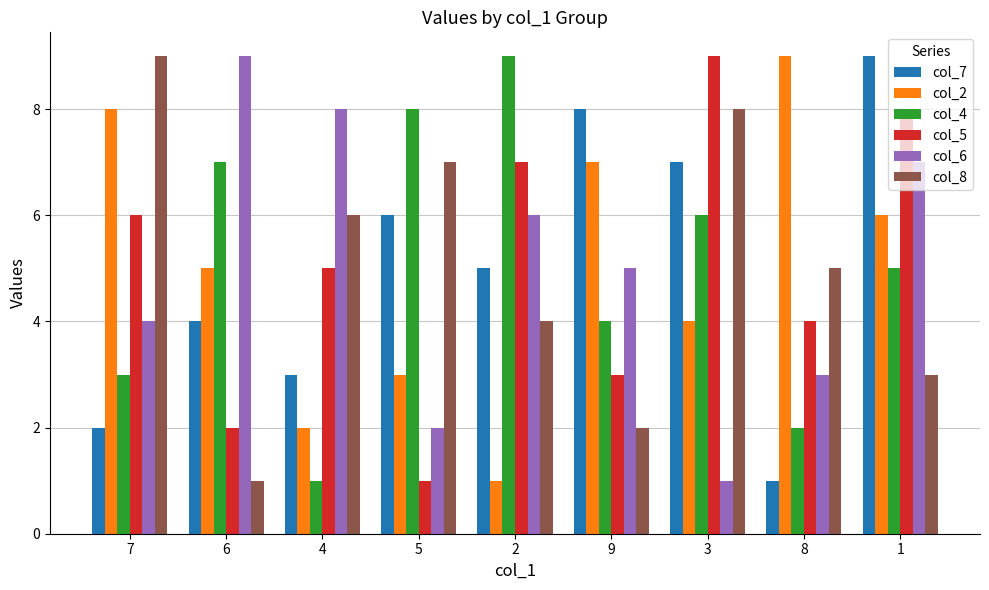

Between 5 and 1, which series saw the biggest shift?

col_5